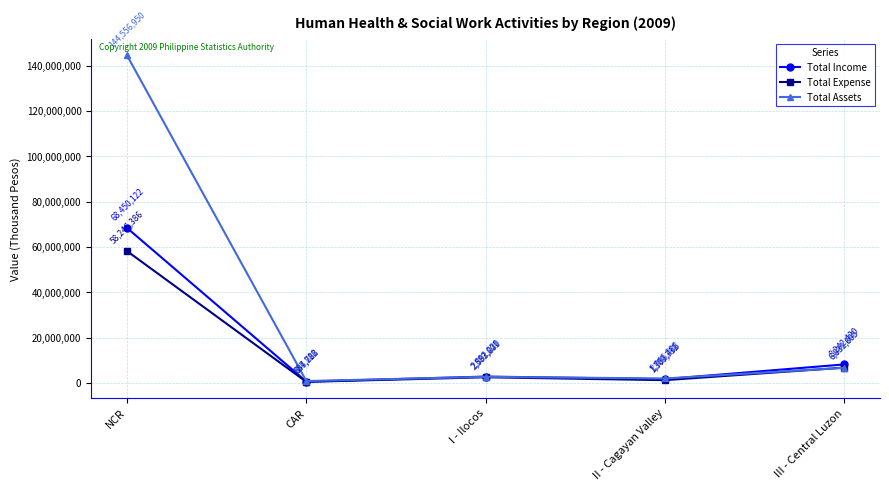

True or false: Total Expense has a value of 12336247 at NCR.

False